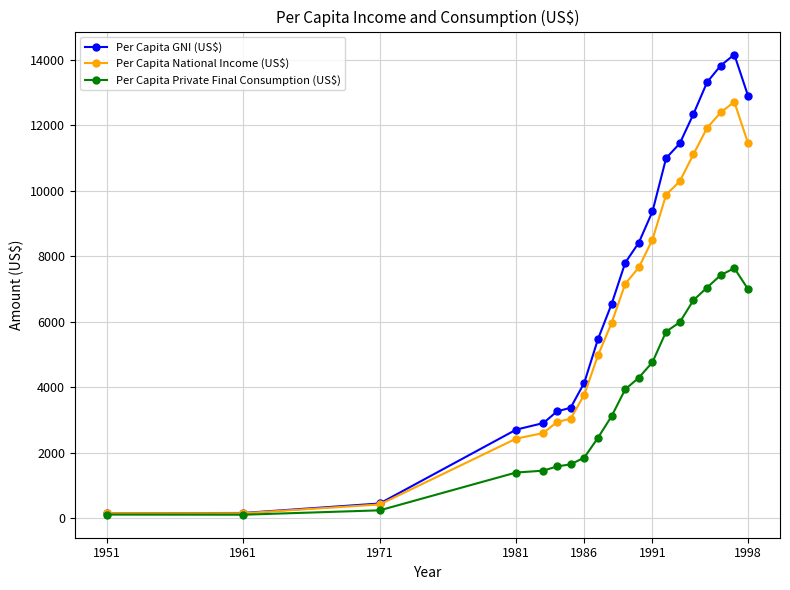

At how many categories does at least one series exceed 2235?

17